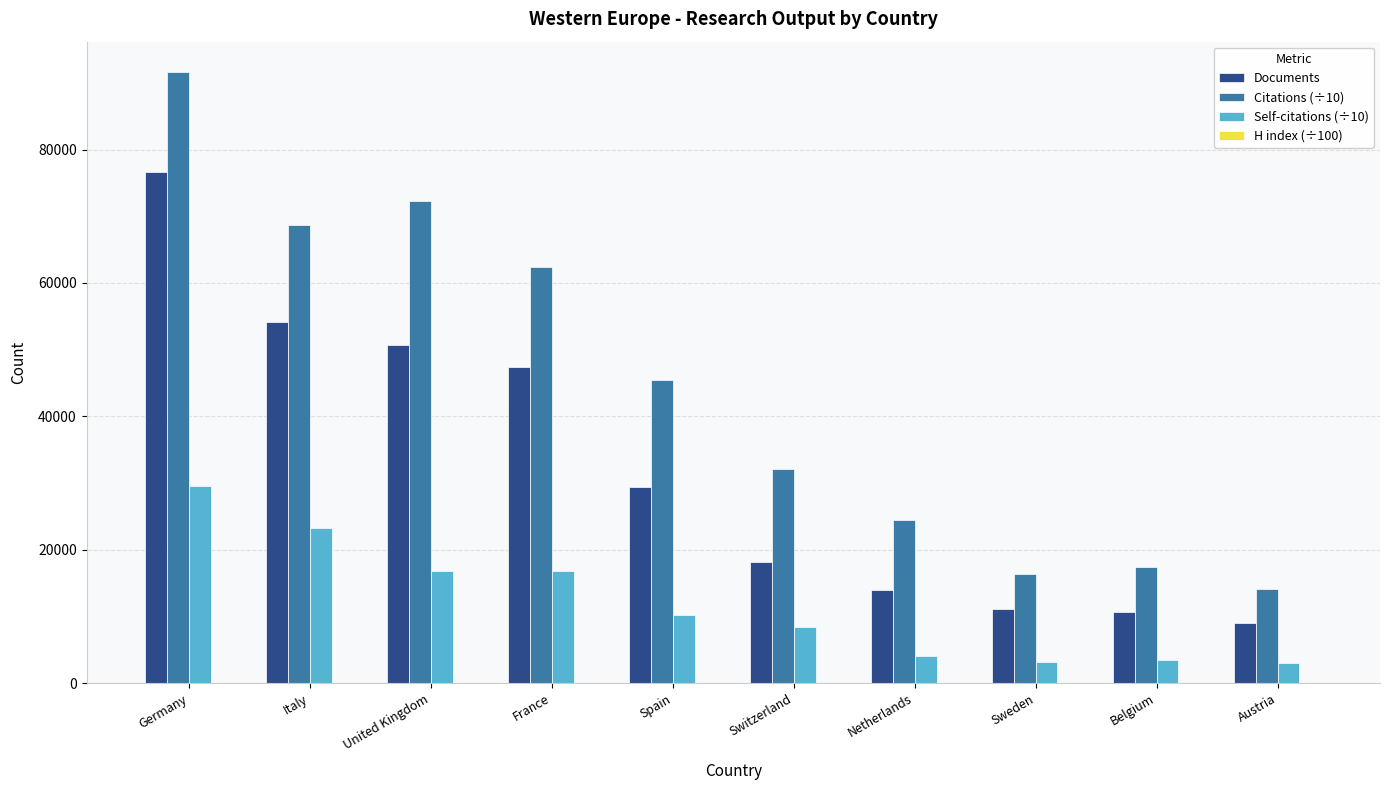

Are the bars horizontal?

No